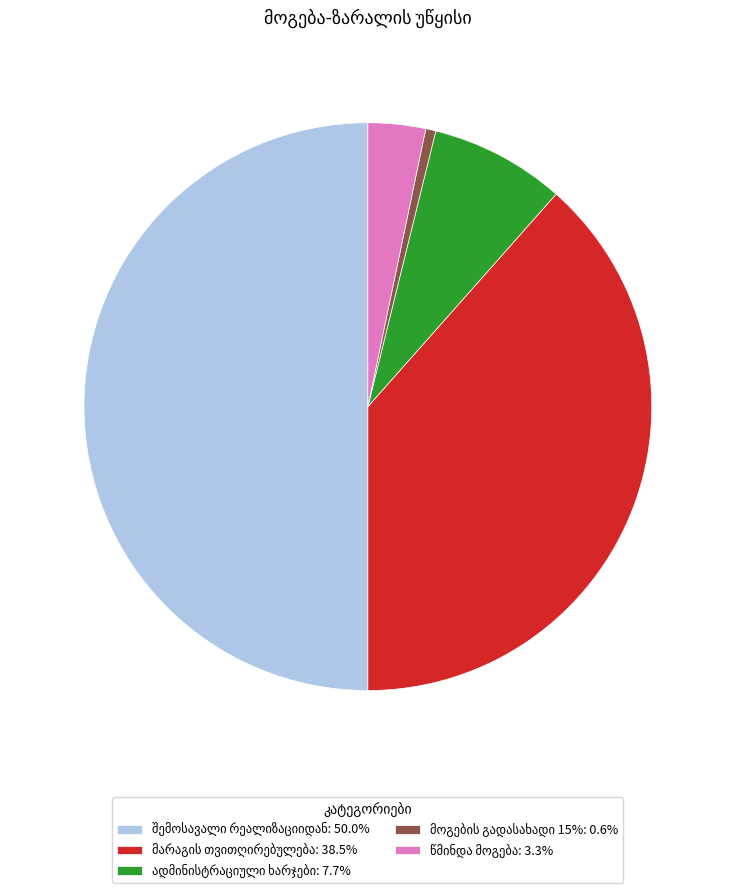

How many segments does this pie chart have?

5